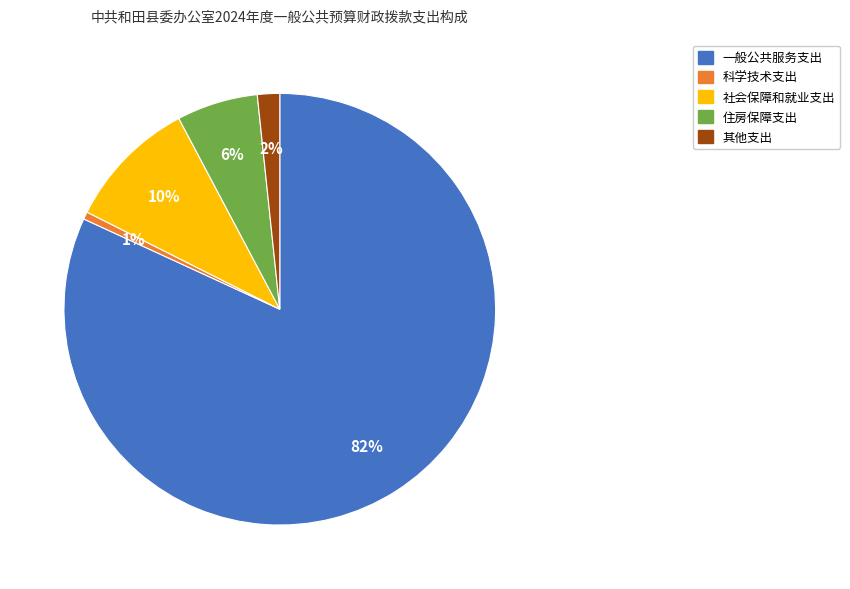

To the nearest percent, what percentage of the pie is 社会保障和就业支出?

10%